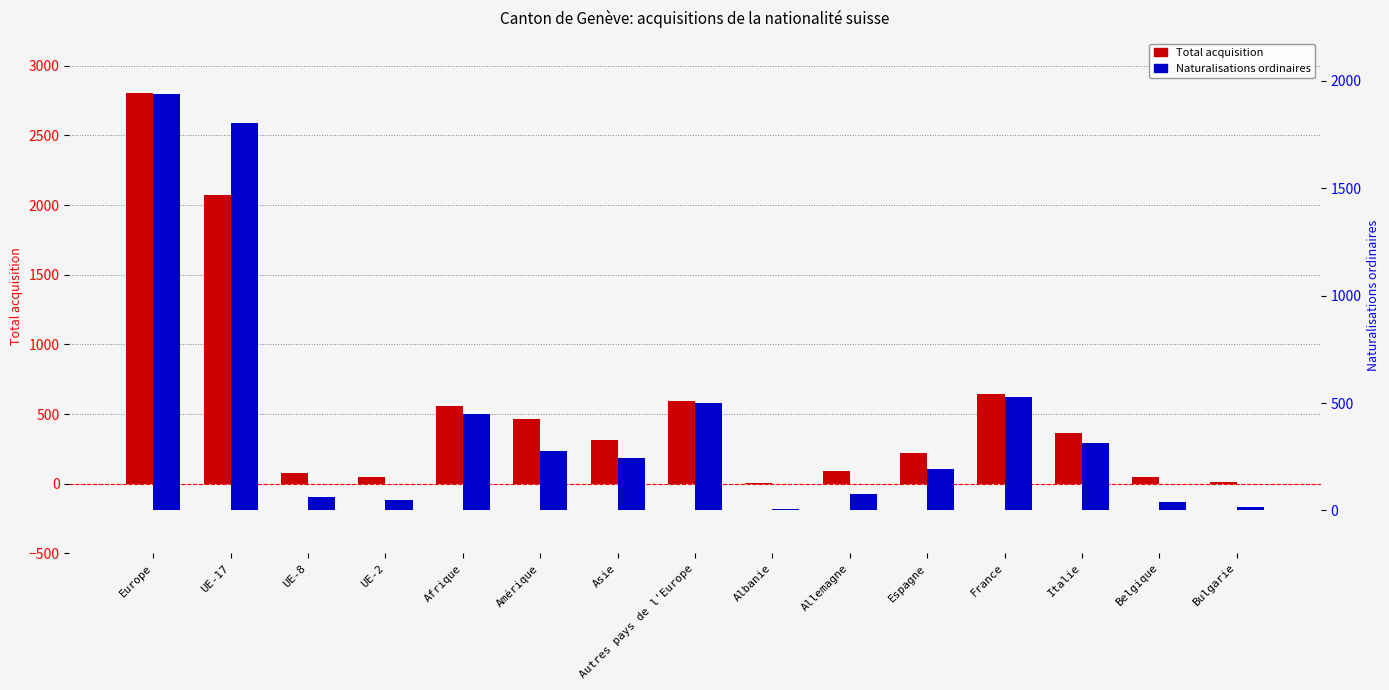

At which category is the sum across all series the highest?

Europe